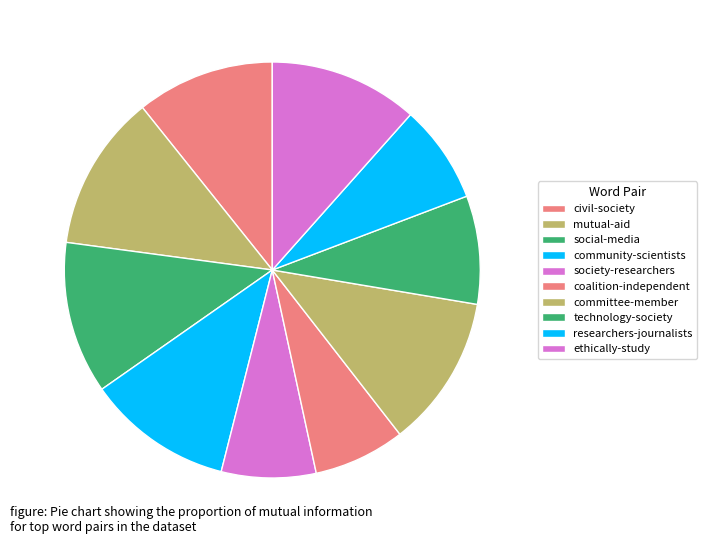

Which category has the biggest portion of the pie?

mutual-aid